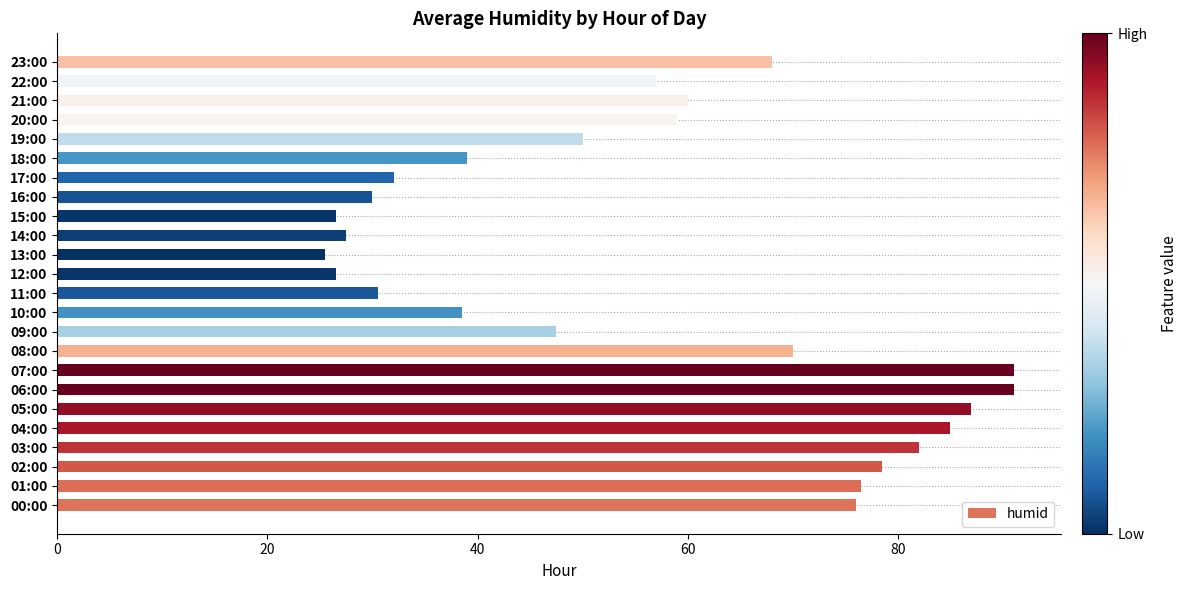

Approximately how many times larger is the value at 07:00 compared to 01:00?

1.2